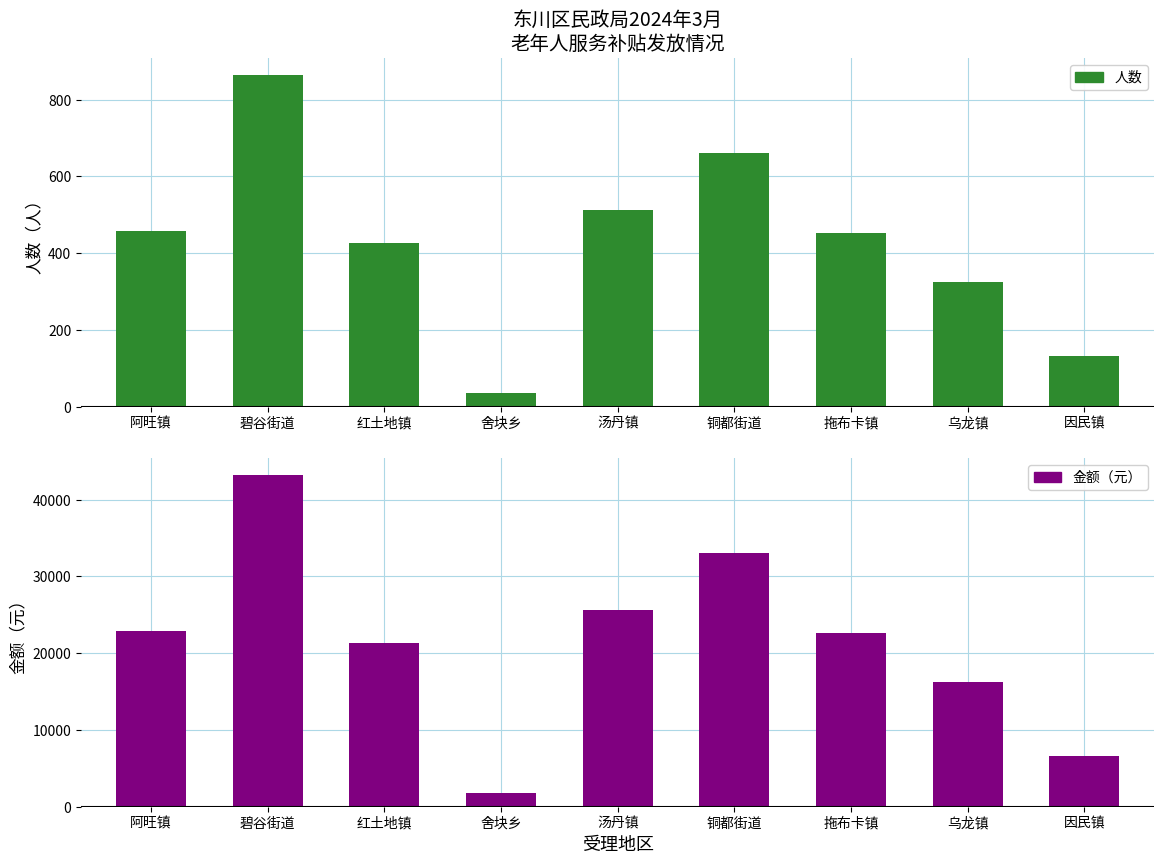

True or false: 金额（元） has a value of 5725 at 乌龙镇.

False